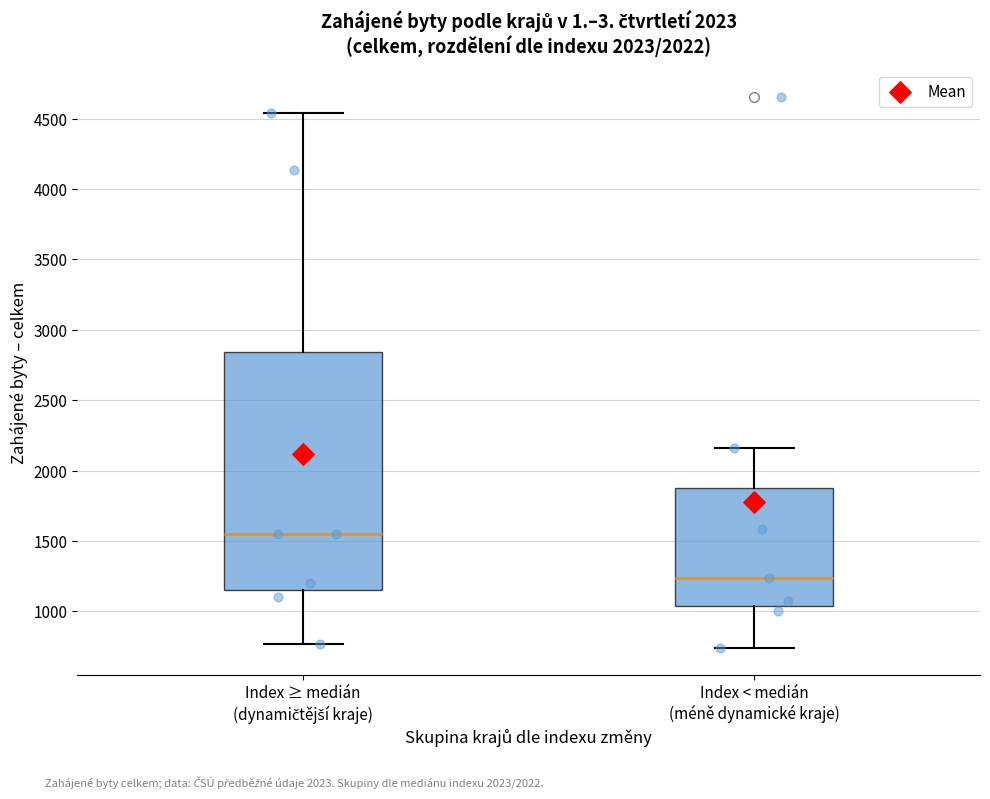

Which box has the lowest median line?

Index < medián (méně dynamické kraje)